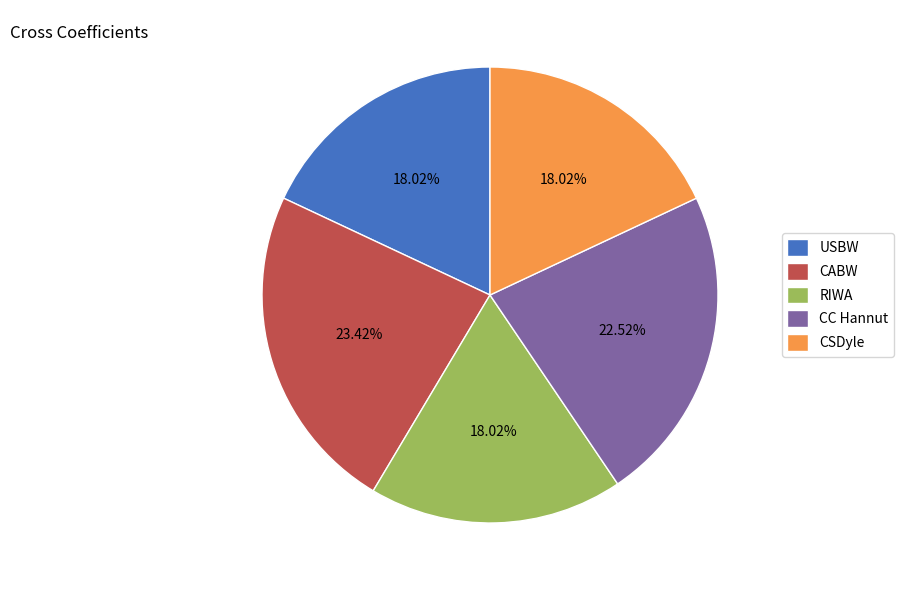

Which slice is the largest?

CABW